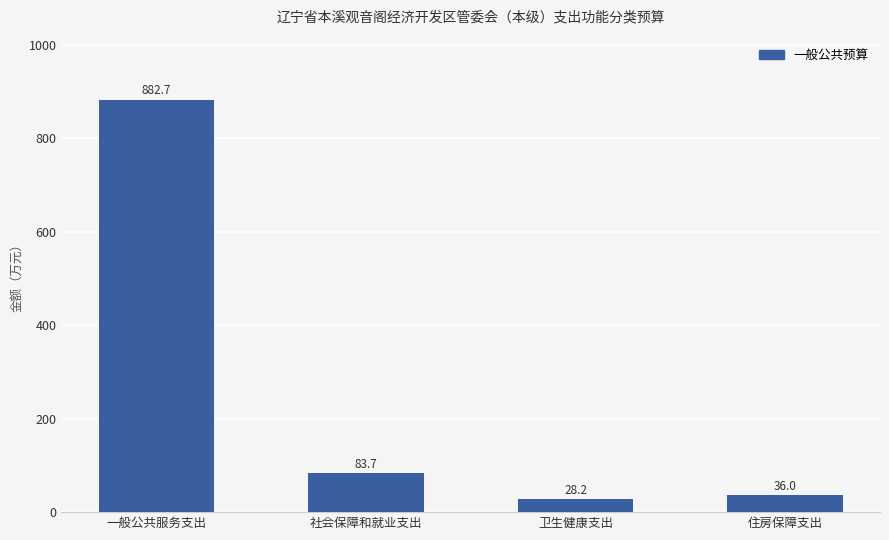

How many data points does each series have?

4